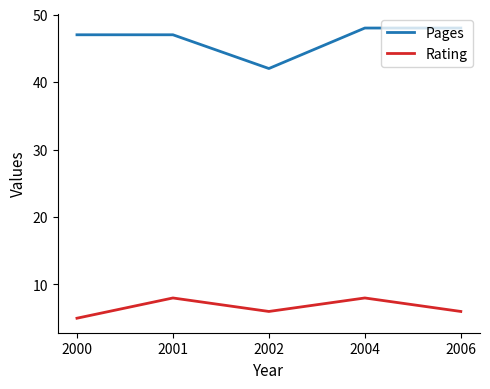

The Rating series shows 8 at 2006. True or false?

False